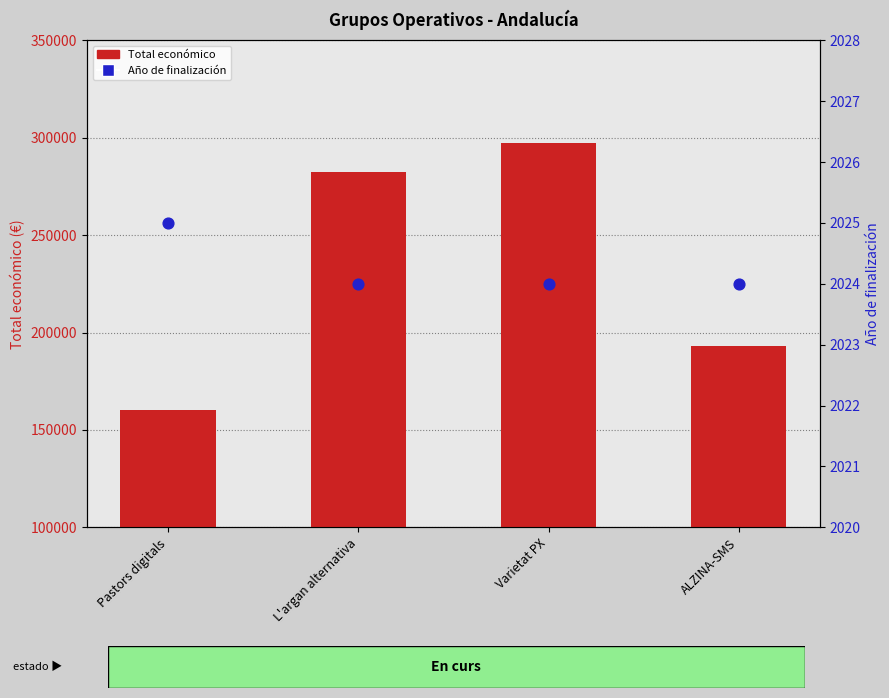

Which series contains the lowest Y value?

Año de finalización